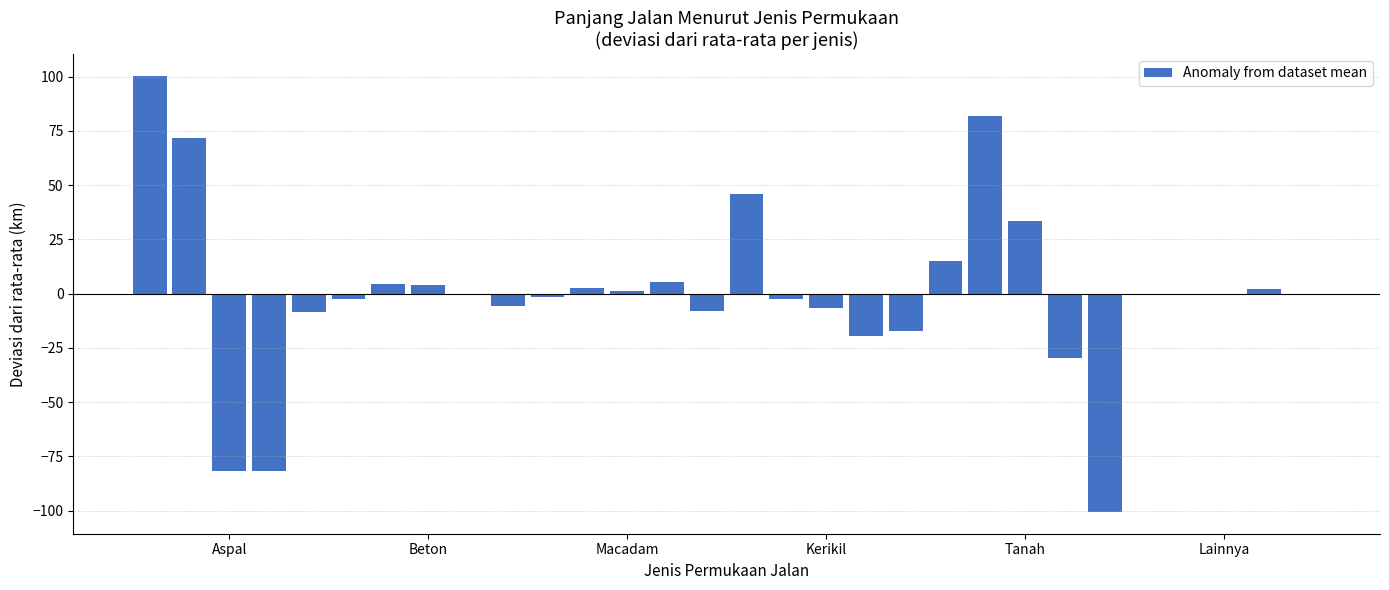

What is the greatest value displayed?

100.4